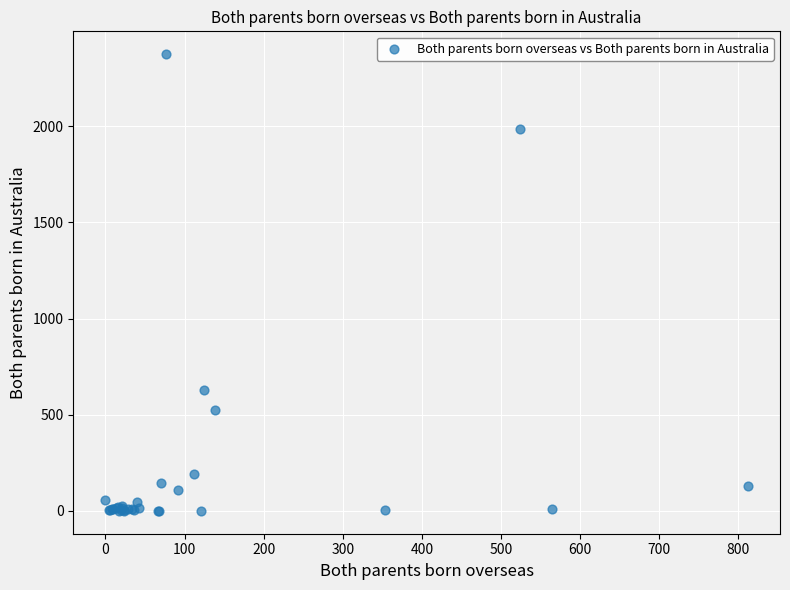

What Y value in the scatter plot is closest to 1187?

626